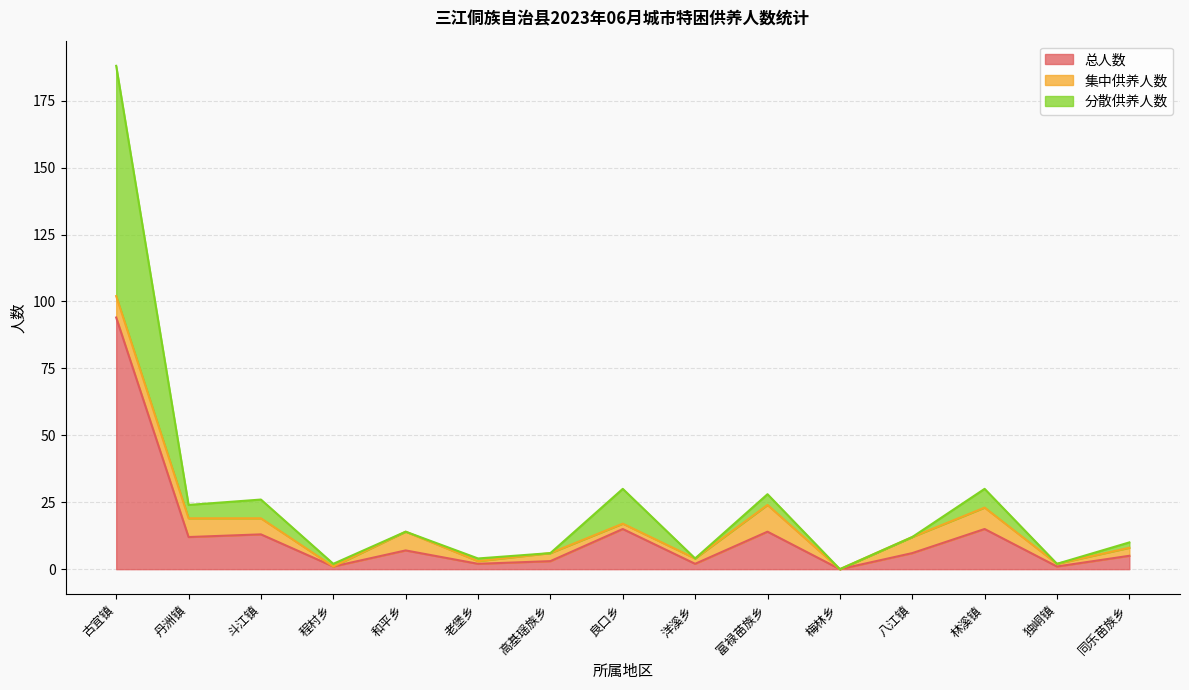

The 总人数 series shows 59 at 梅林乡. True or false?

False